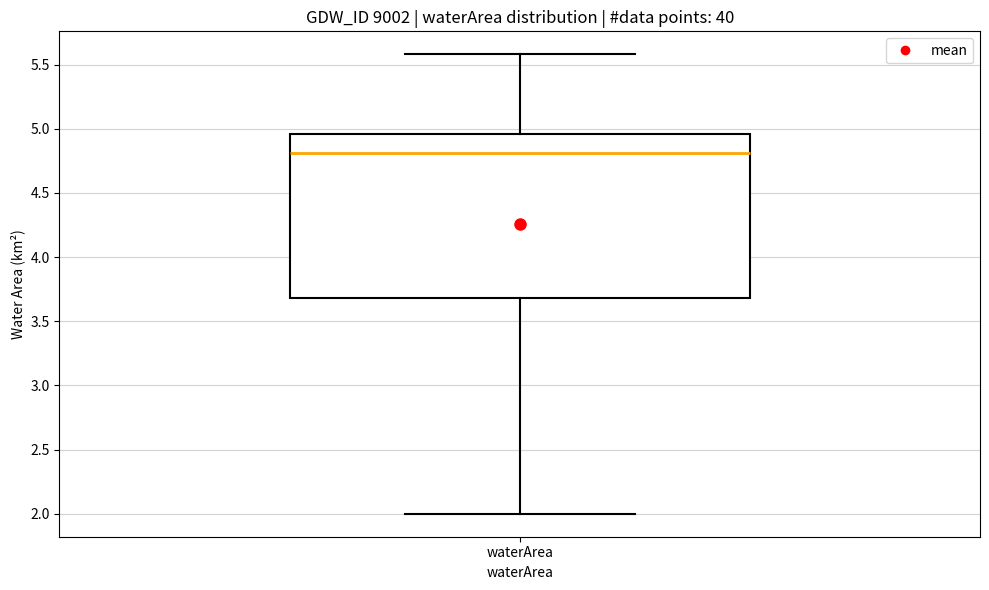

Where does the lower whisker of the box for waterArea end on the y-axis? The values are not printed on the chart, so give them approximately, as read against the axis.

2.00